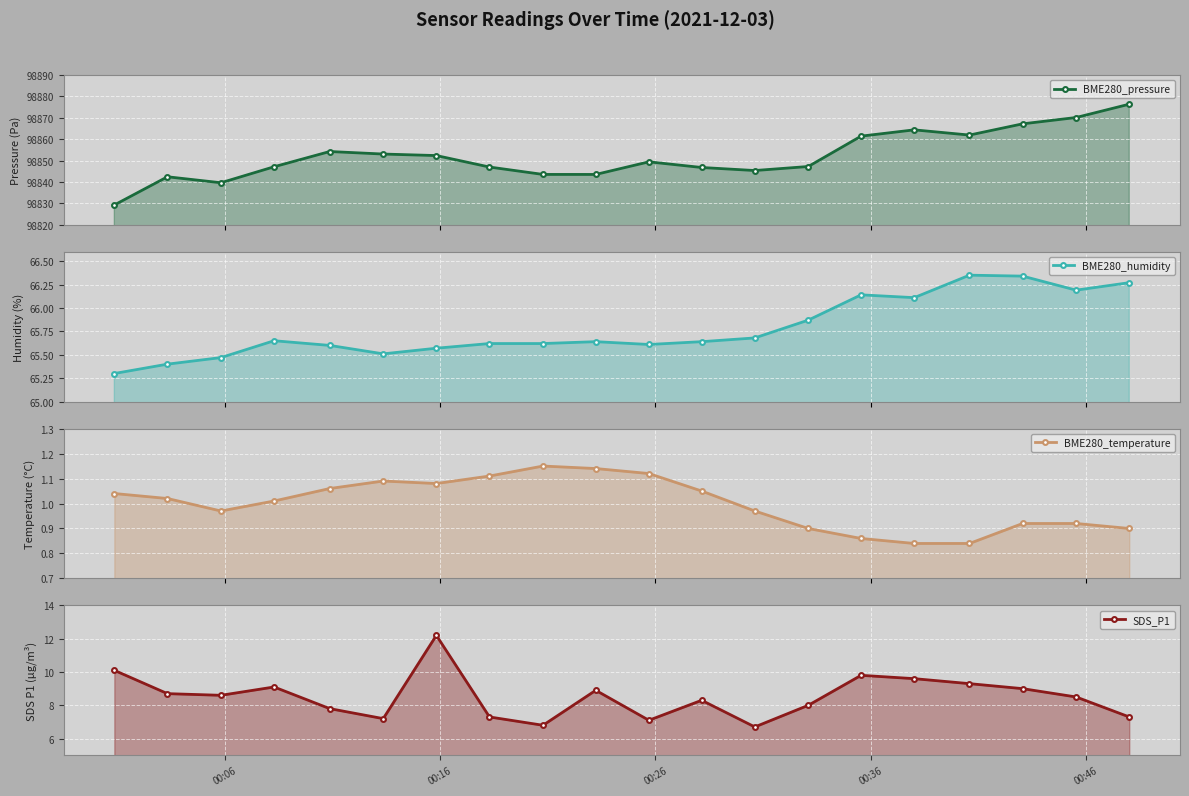

How many data points in BME280_temperature are above 1?

11